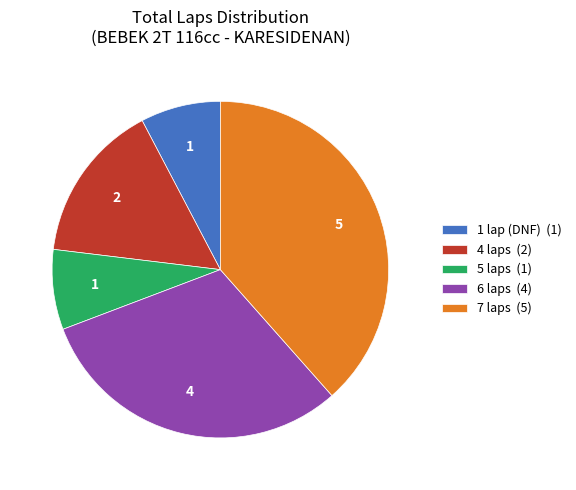

Is the sum of 5 laps (1) and 4 laps (2) greater than half?

No